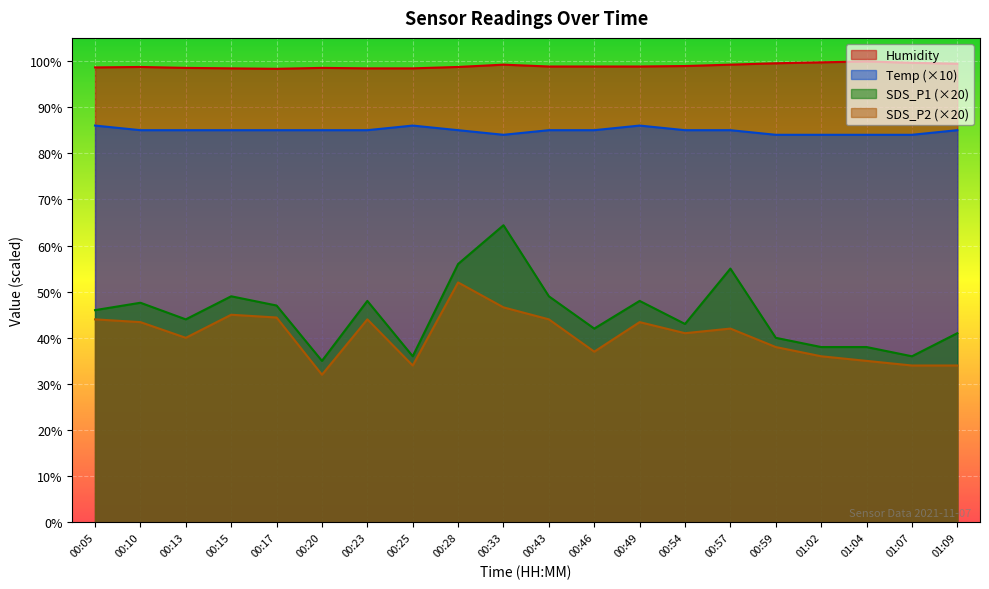

How many lines are shown in the chart?

4